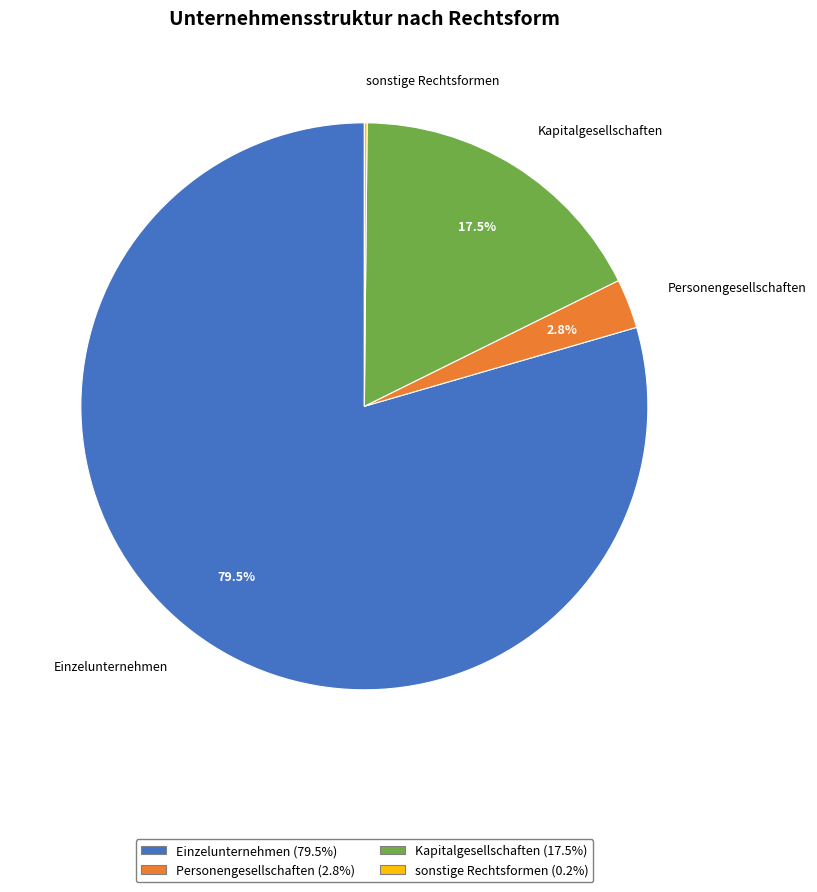

Does any single category account for the majority?

Yes